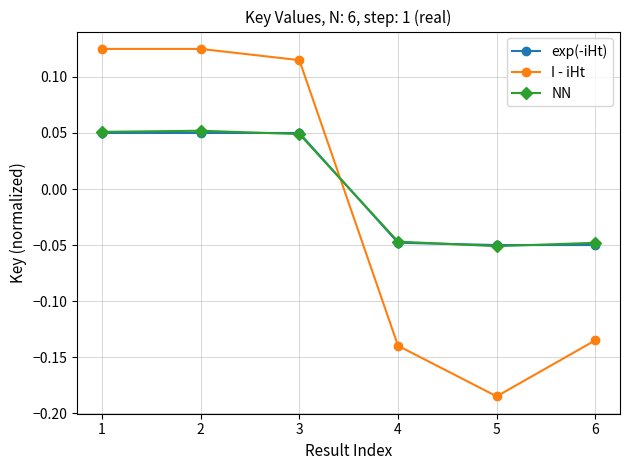

Count the NN values in the range 0 to 1.

3